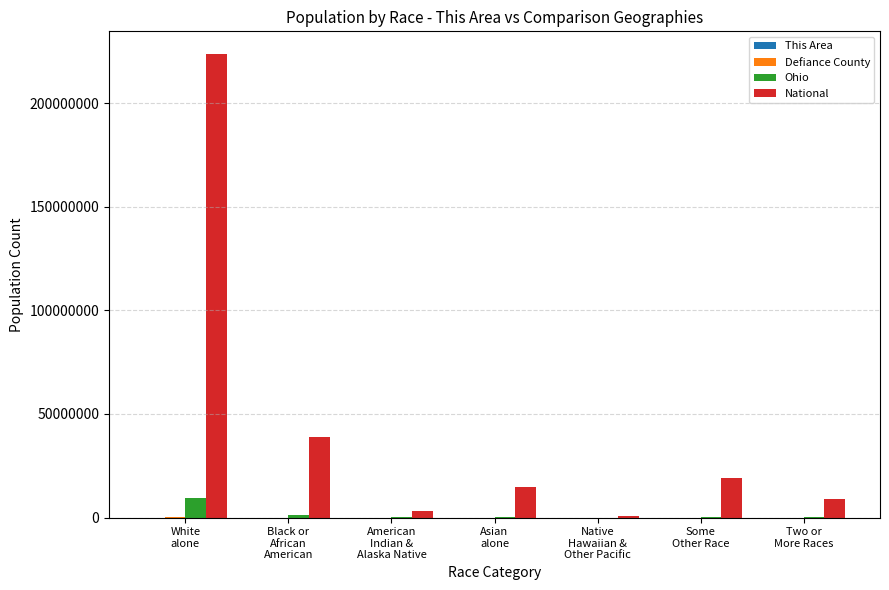

What is the greatest value displayed?

223553265